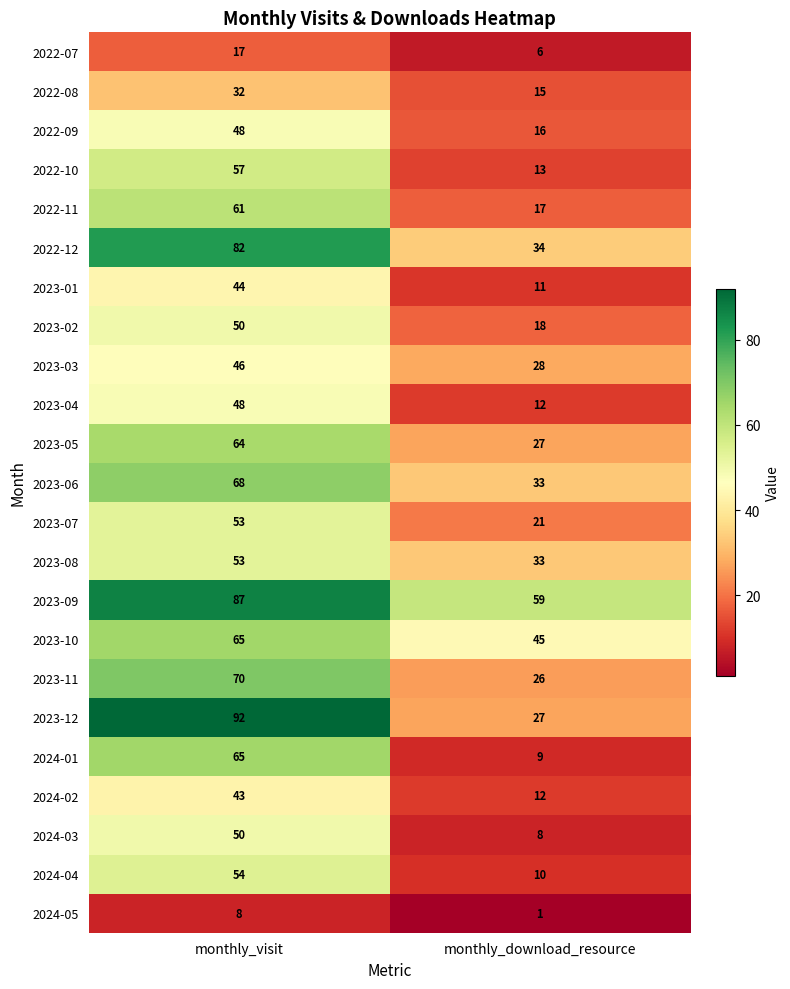

Between monthly_visit and monthly_download_resource, which series saw the biggest shift?

2023-12